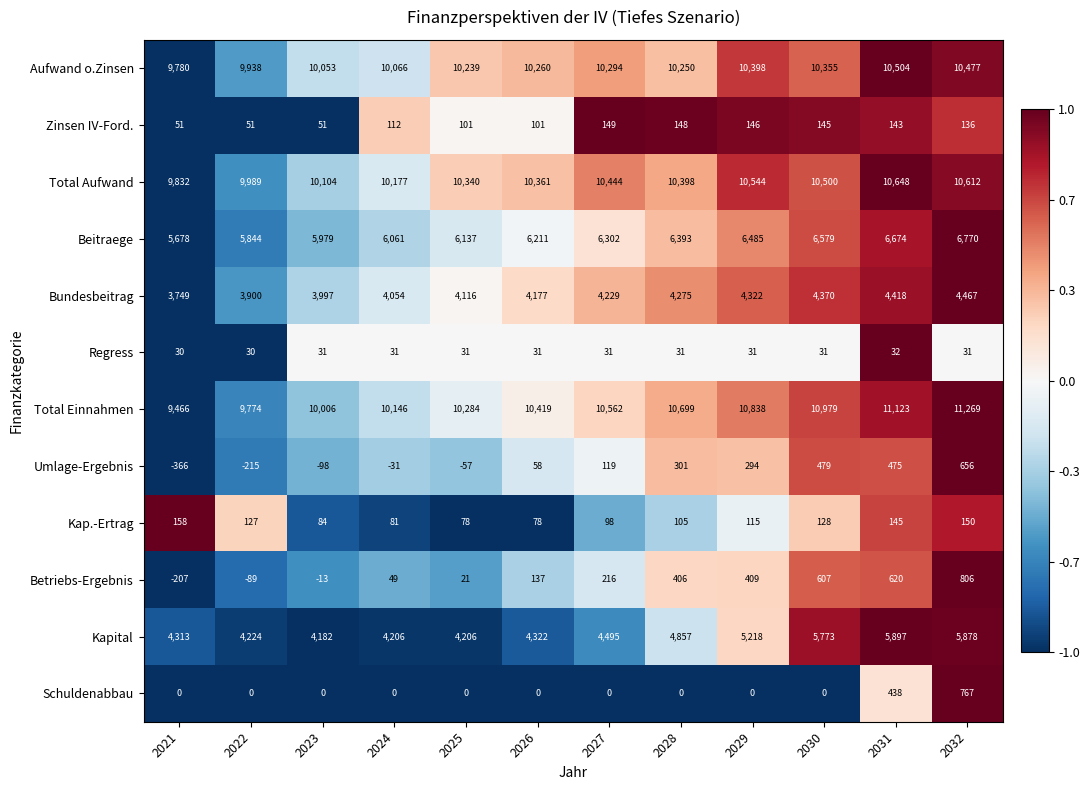

What is the approximate value of Regress at 2025?

31